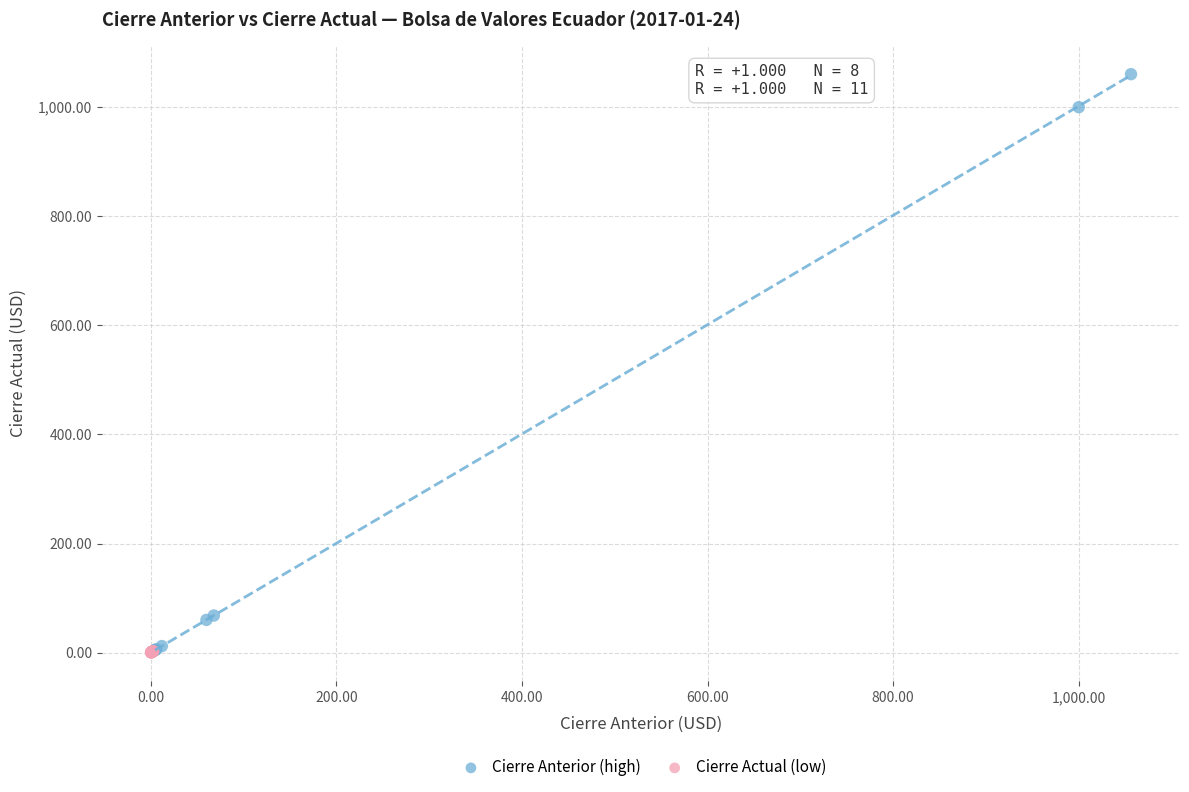

Which series has the largest Y range (max minus min)?

Cierre Anterior (high)